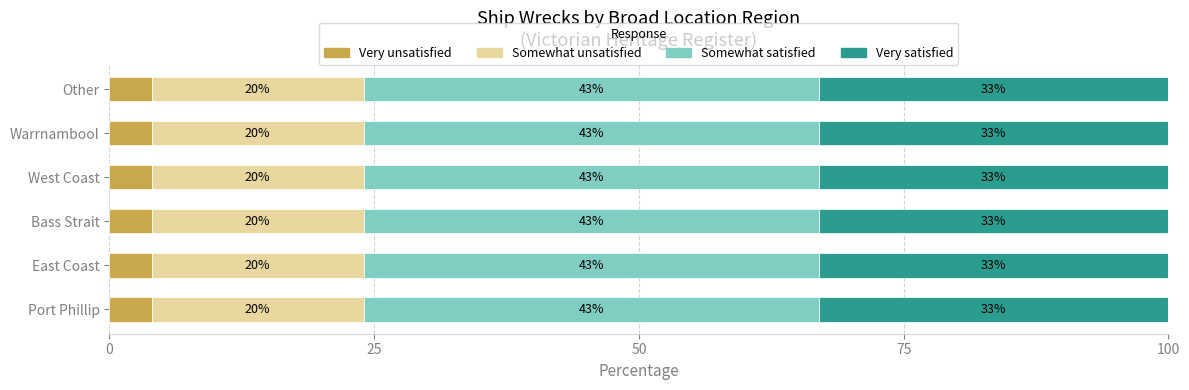

What is the sum of all Very unsatisfied values?

24.0